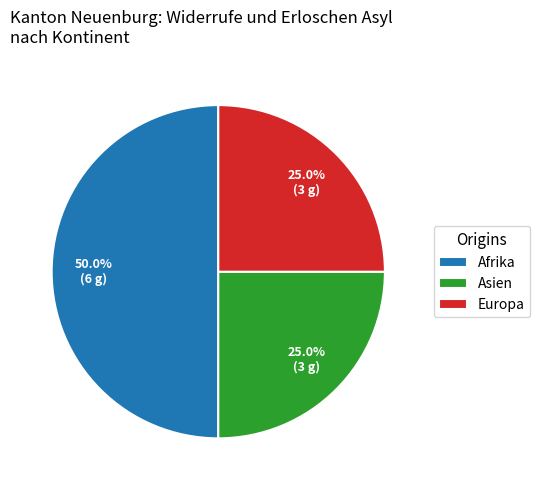

To the nearest percent, what is the difference between the largest and smallest slice percentages?

25%